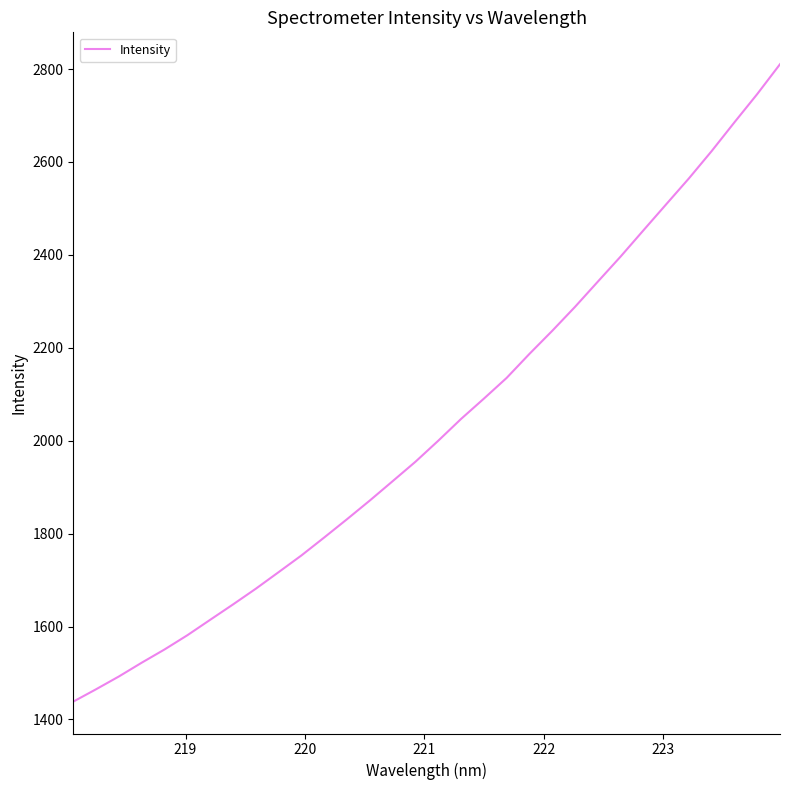

What is the minimum value shown in the chart?

1438.3